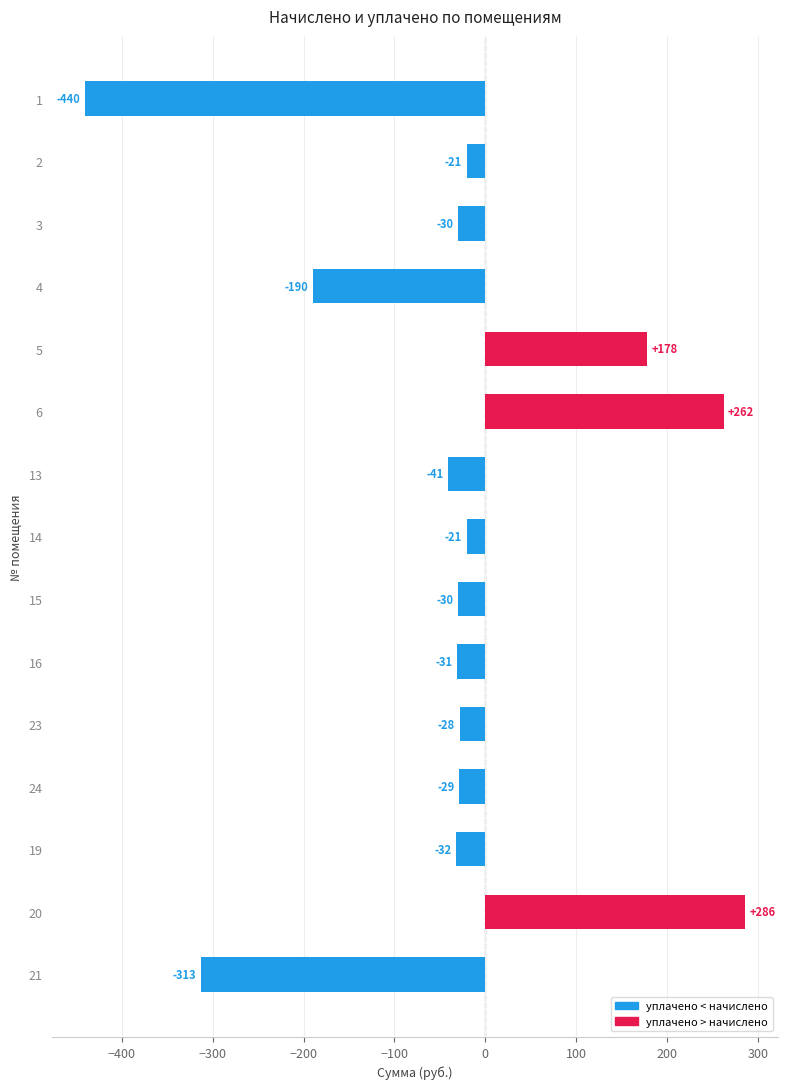

What is the ratio of the value at 6 to the value at 20?

0.9